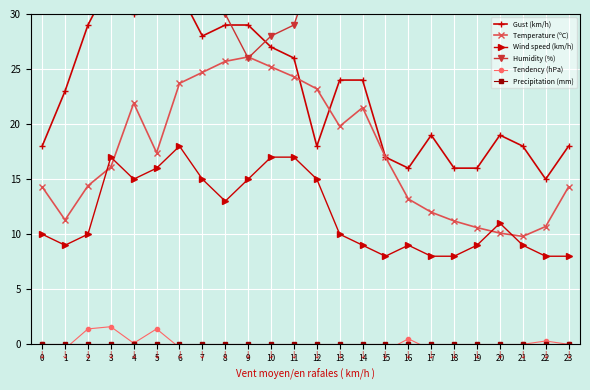

True or false: Tendency (hPa) and Wind speed (km/h) intersect in this chart.

False